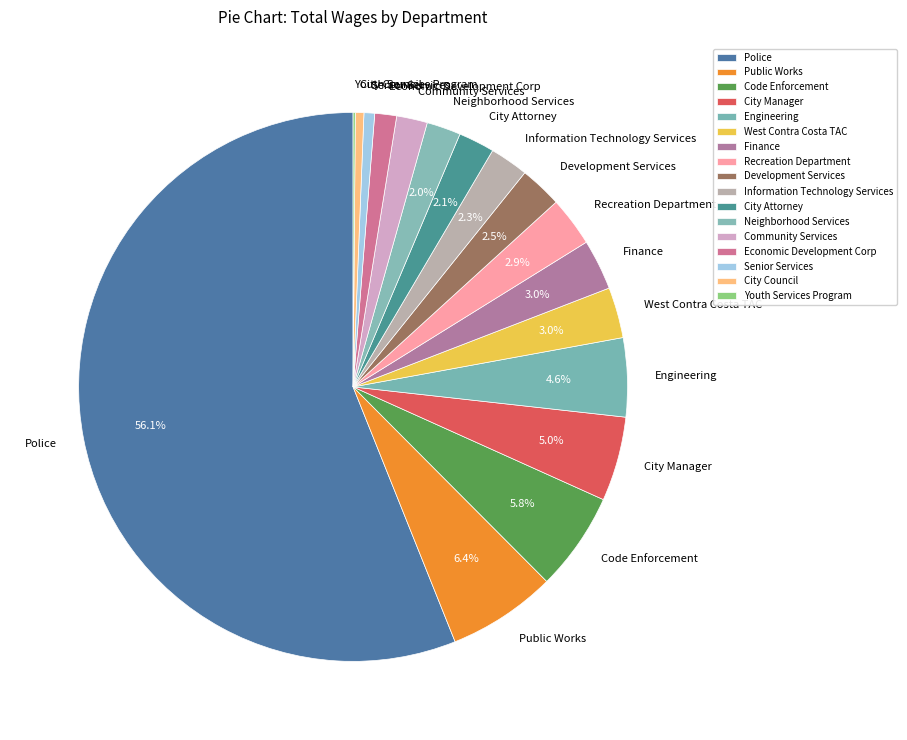

To the nearest percent, what is the difference between the Recreation Department and Neighborhood Services slice percentages?

1%